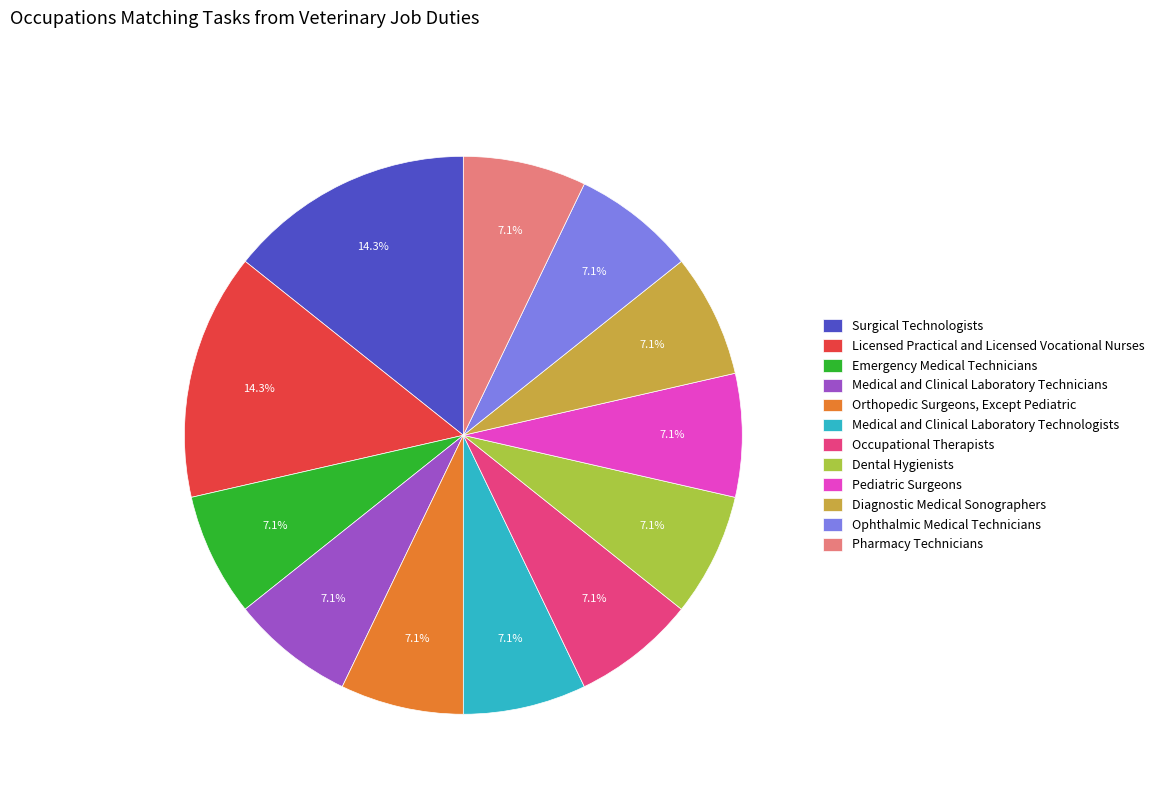

Combined, do Medical and Clinical Laboratory Technologists and Pediatric Surgeons account for over 50%?

No